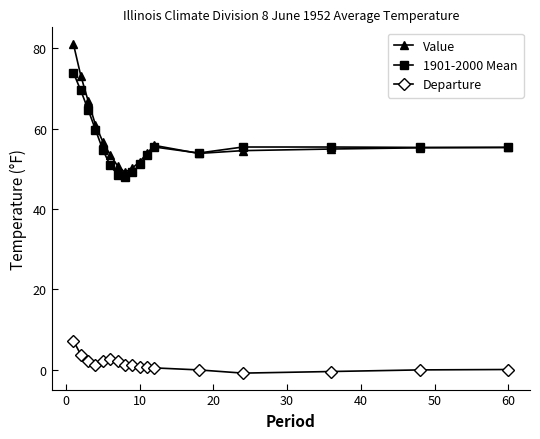

What is the highest value of the Value series?

81.1